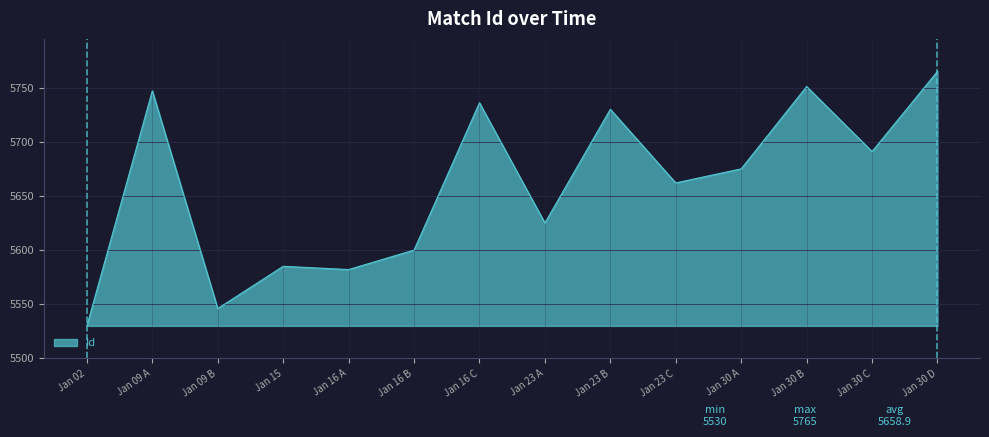

What is the difference between the maximum and minimum values?

235